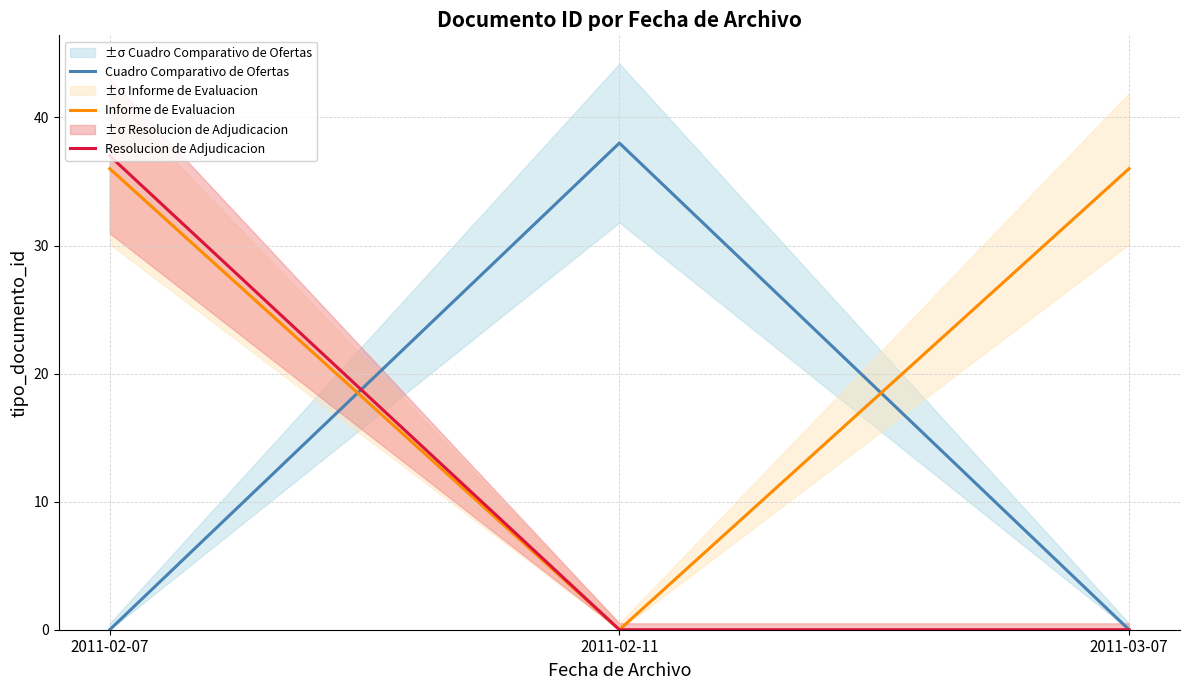

How many lines are shown in the chart?

3